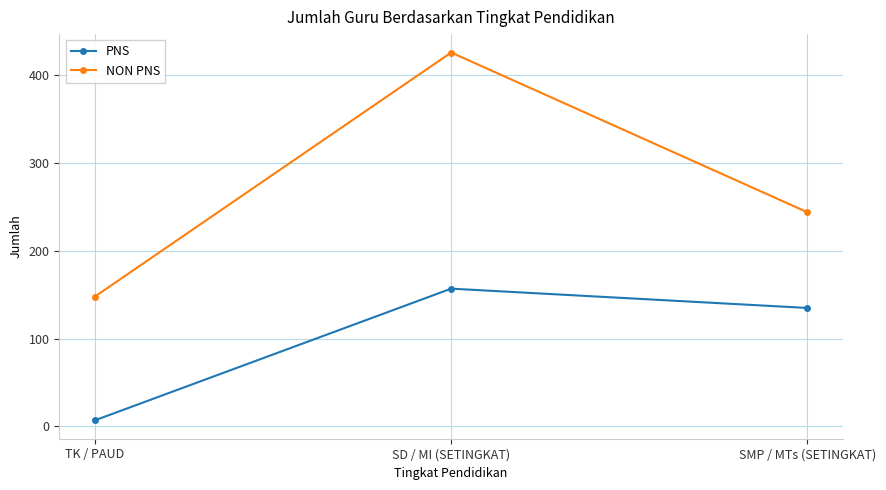

Reading left to right, list all the values displayed in this chart.

PNS: 7	157	135
NON PNS: 148	426	244